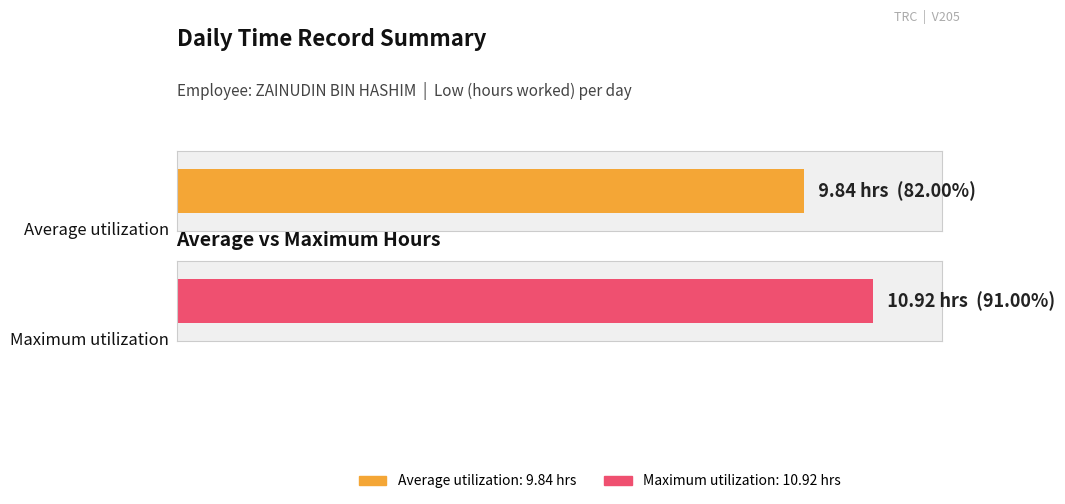

True or false: the data shows 4.9 at 18-Sat.

False